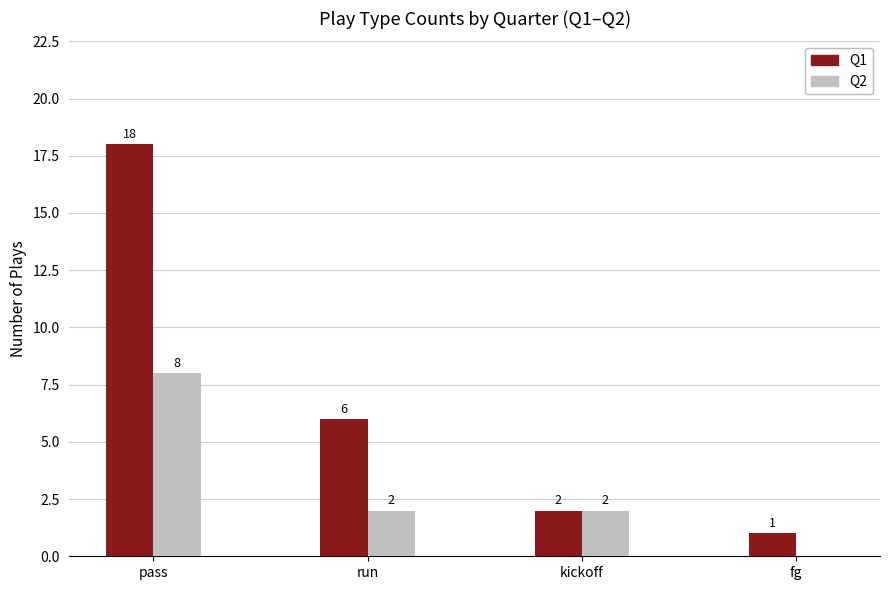

What is the sum of all Q1 values?

27